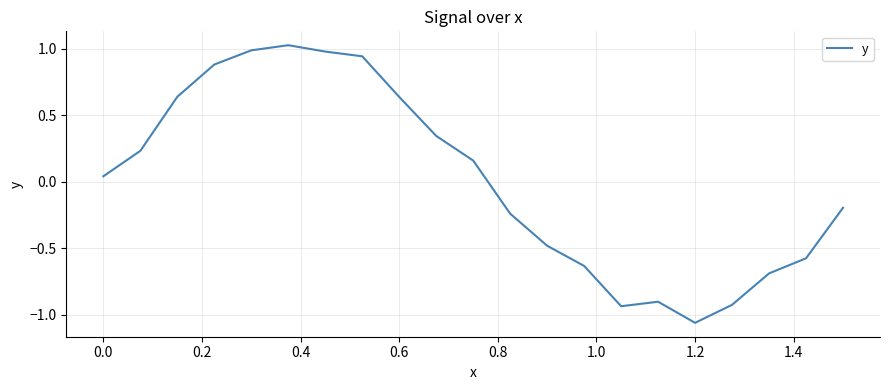

What is the difference between the maximum and minimum values?

2.1